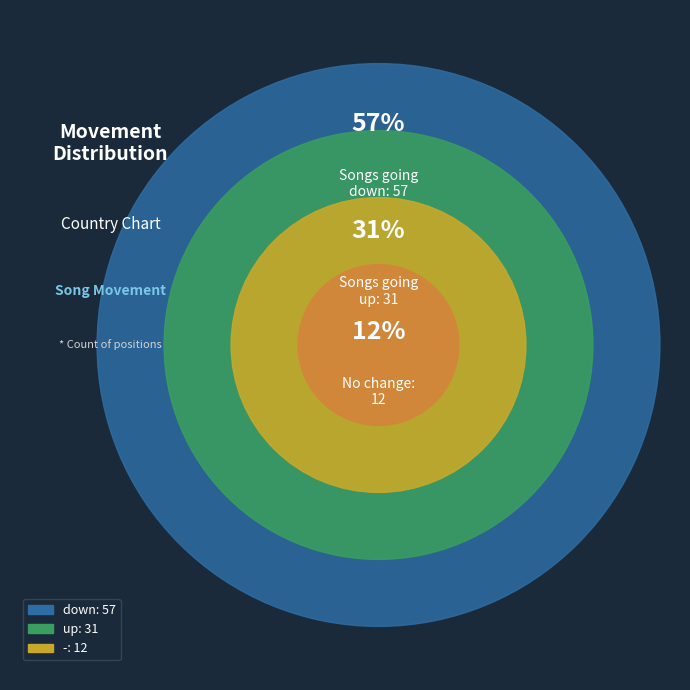

To the nearest percent, what portion does - represent?

12%